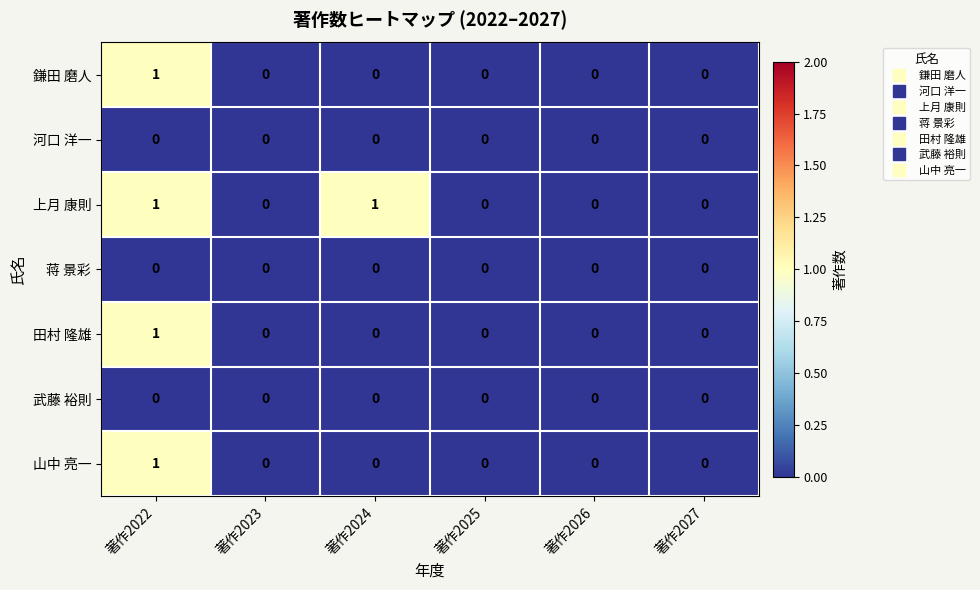

Between 著作2023 and 著作2024, which series saw the biggest shift?

上月 康則